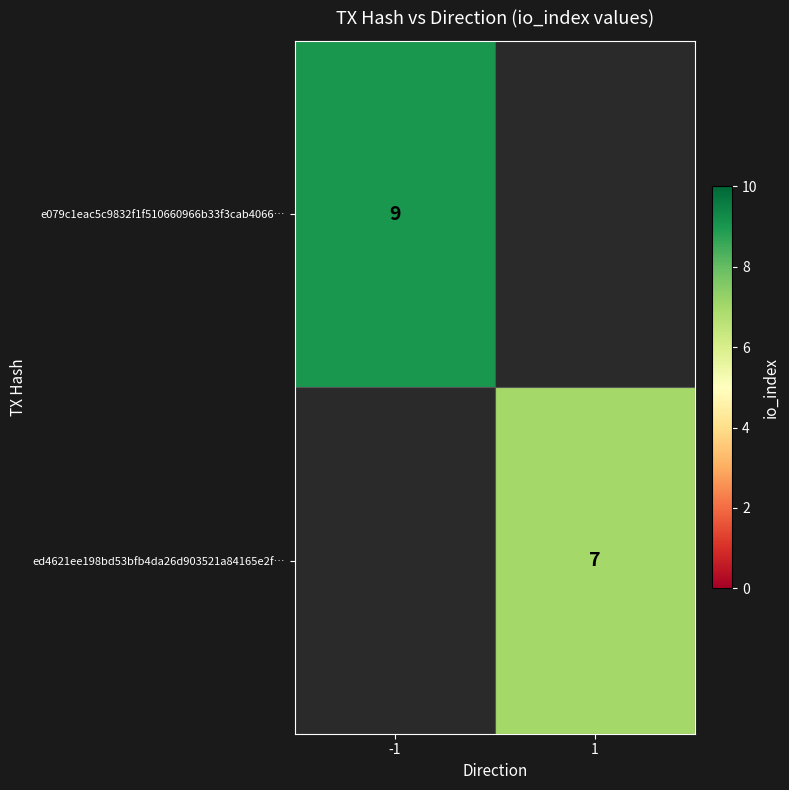

True or false: ed4621ee198bd53bfb4da26d903521a84165e2f… has a value of 4 at 1.

False